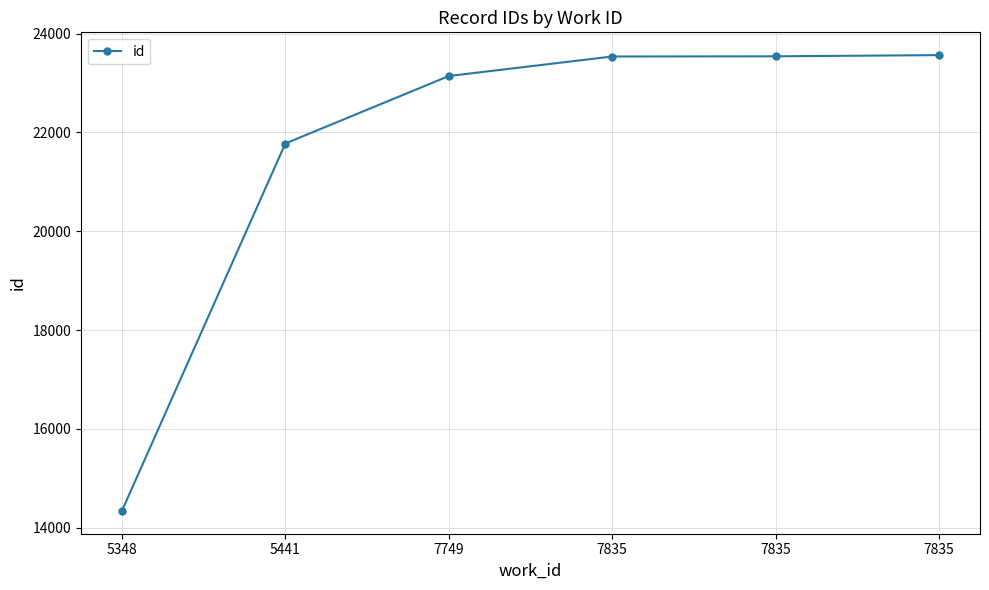

Rank the categories by value from highest to lowest.

7835, 7835, 7835, 7749, 5441, 5348